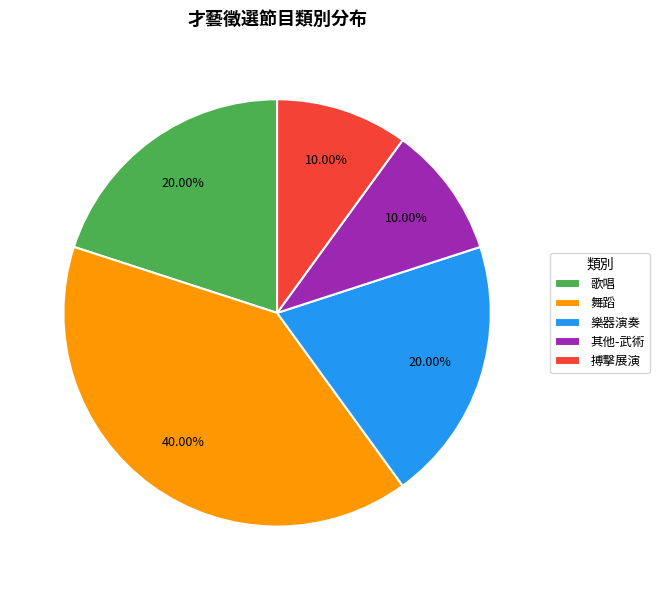

How many segments does this pie chart have?

5